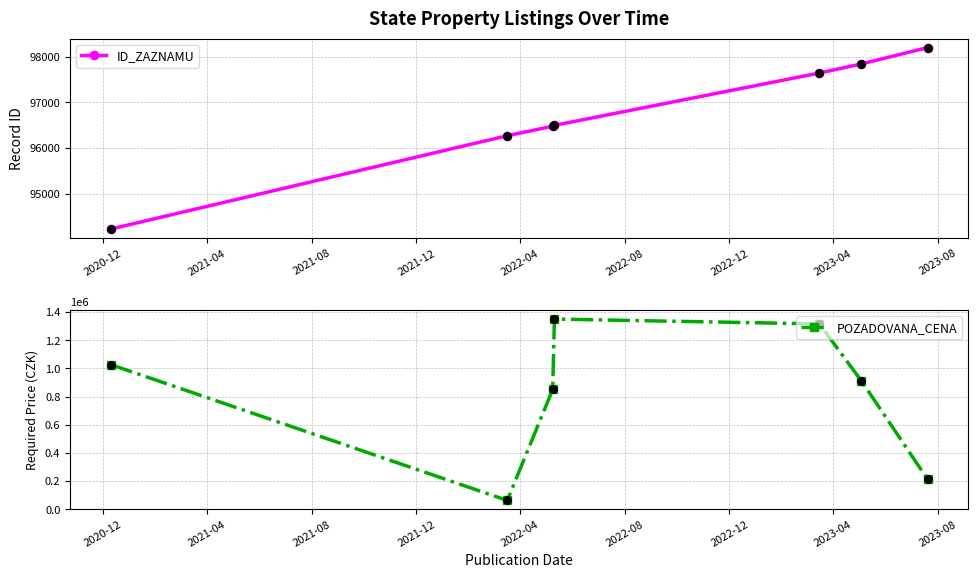

Which series has the widest spread of Y values?

POZADOVANA_CENA